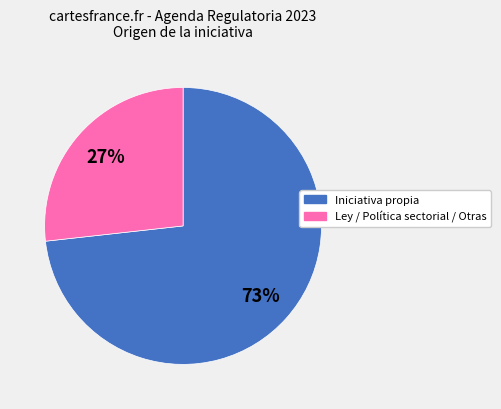

To the nearest percent, what portion does Ley / Política sectorial represent?

27%